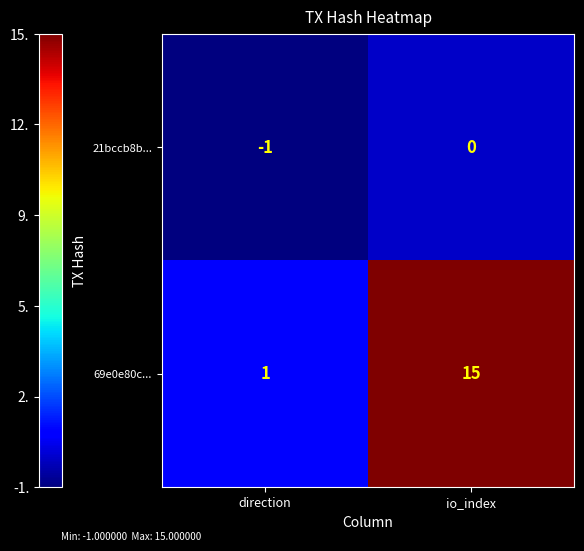

At which category does the chart reach its peak across all series?

io_index